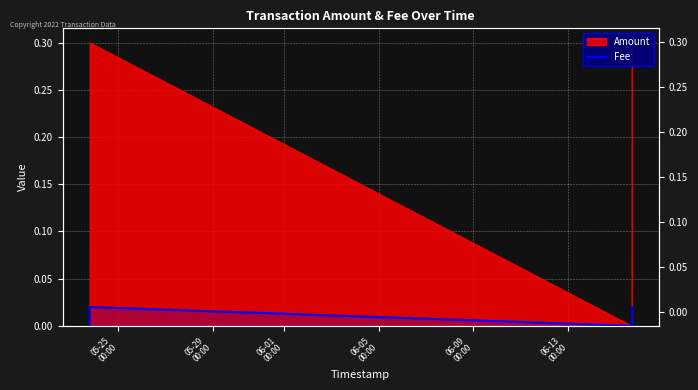

How many values are between 0 and 1?

6